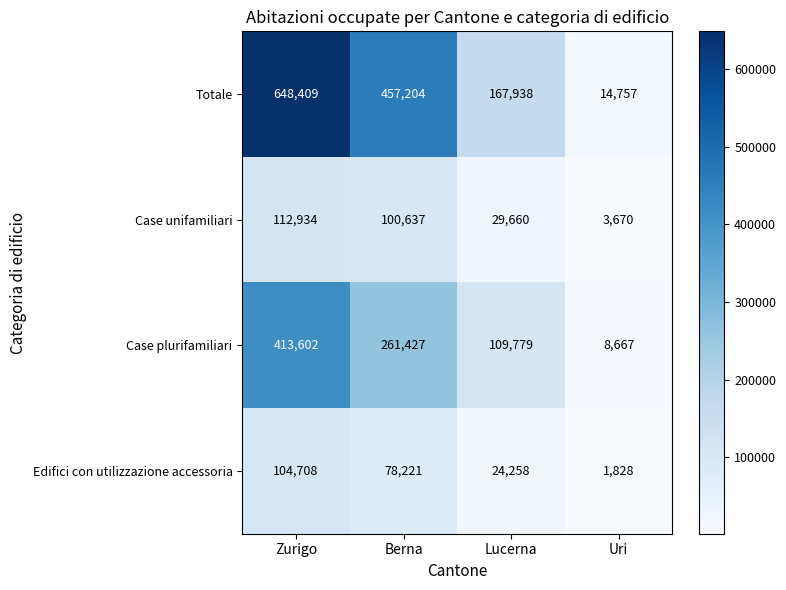

At Lucerna, list the series in order from largest to smallest.

Totale, Case plurifamiliari, Case unifamiliari, Edifici con utilizzazione accessoria